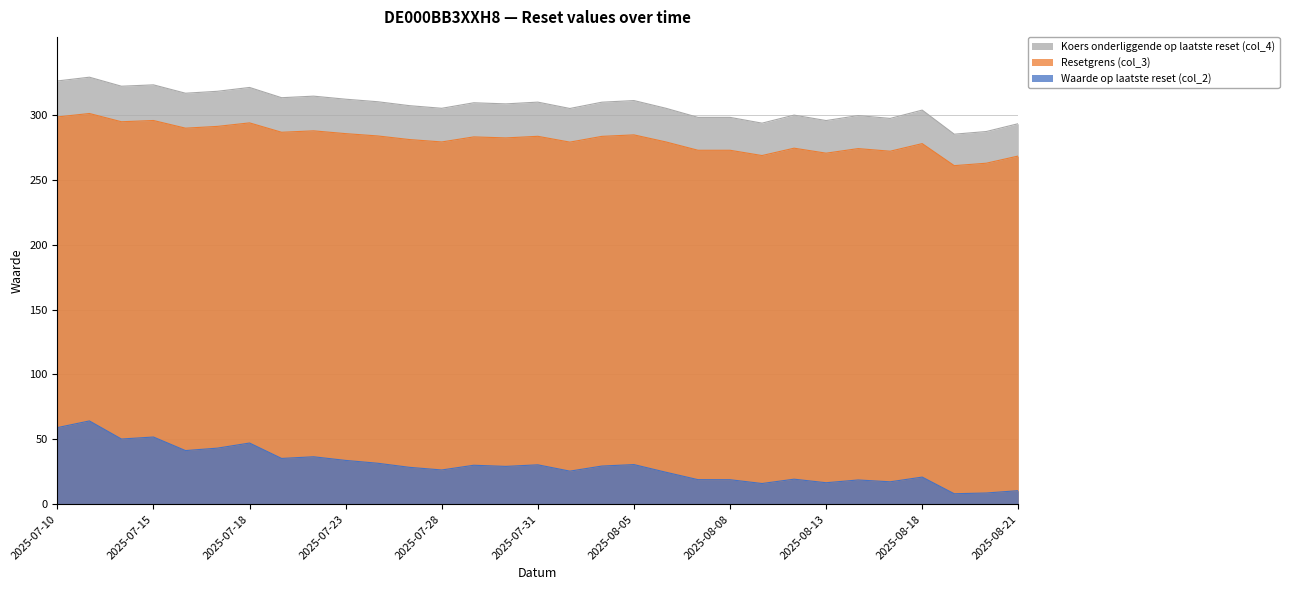

Count the number of categories in the chart.

31